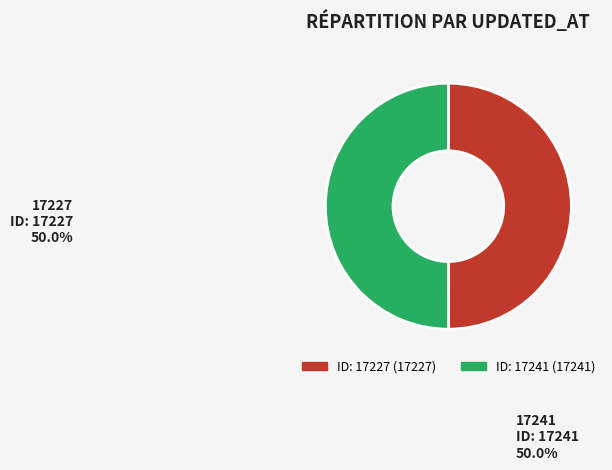

What is the ratio of the value at ID: 17241 to the value at ID: 17227?

1.0